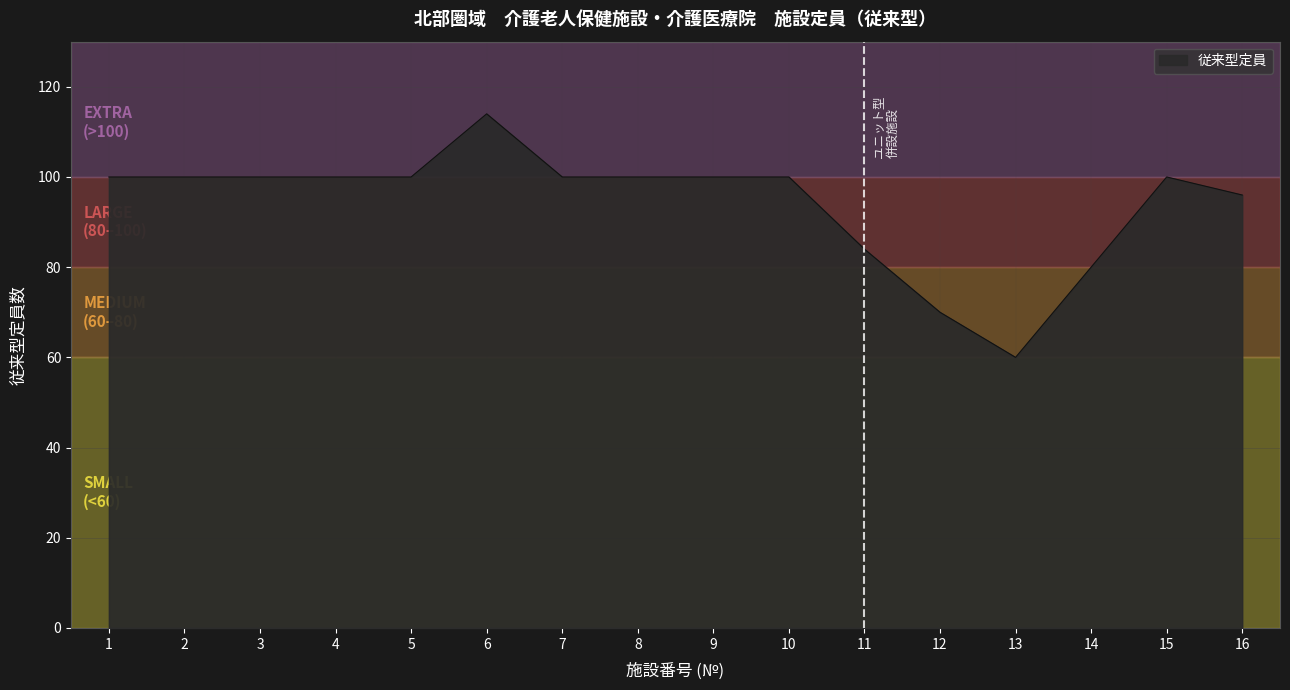

Does the chart have visible grid lines?

Yes